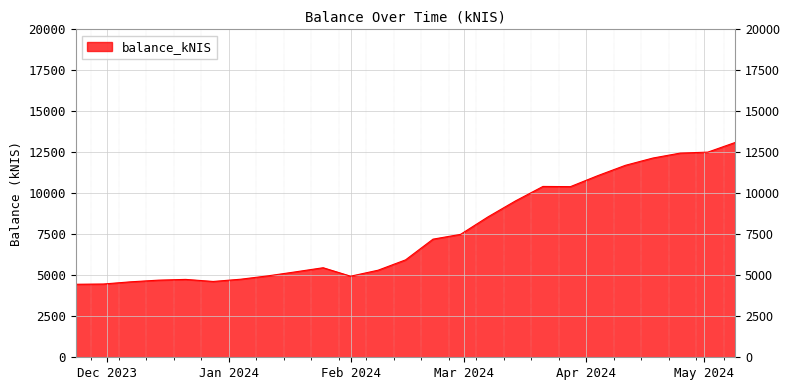

What is the minimum value shown in the chart?

4453.6